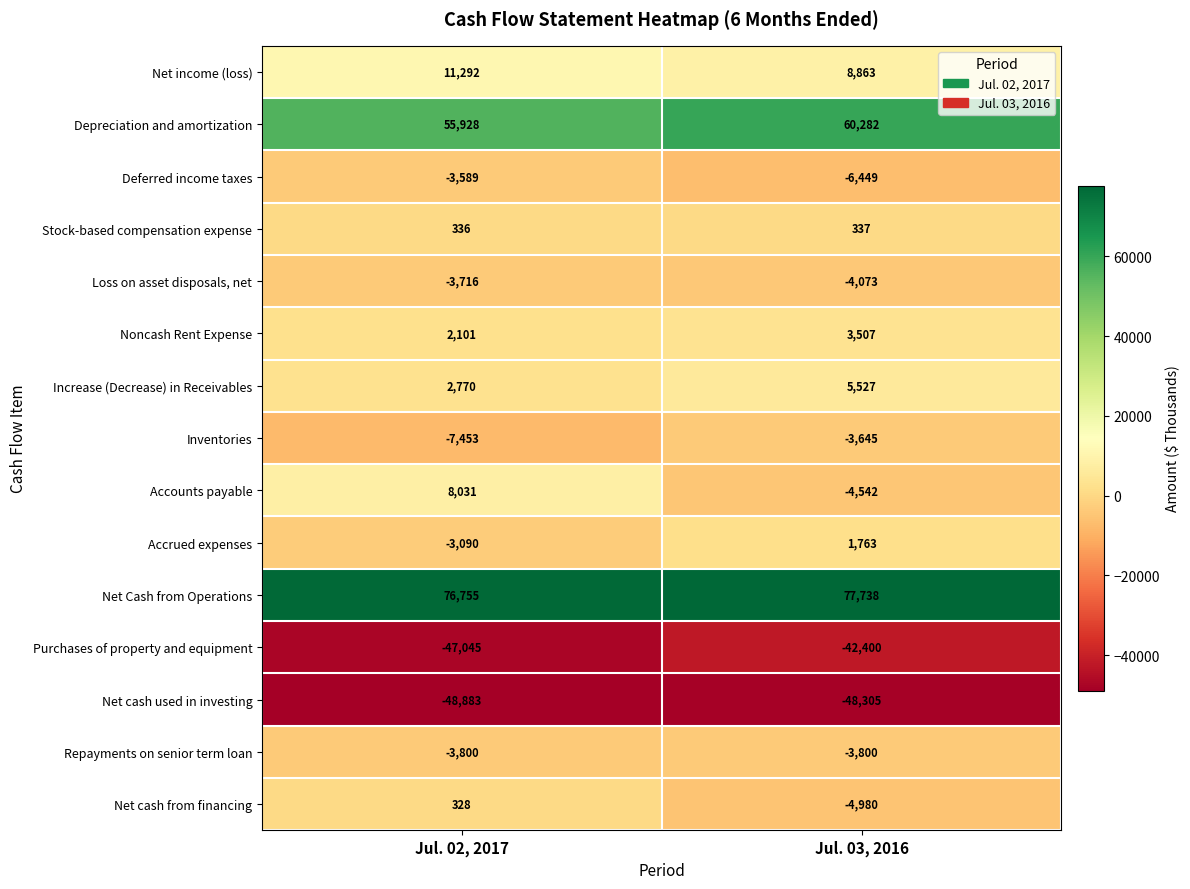

At which label is Net cash from financing closest to -2326?

Jul. 02, 2017